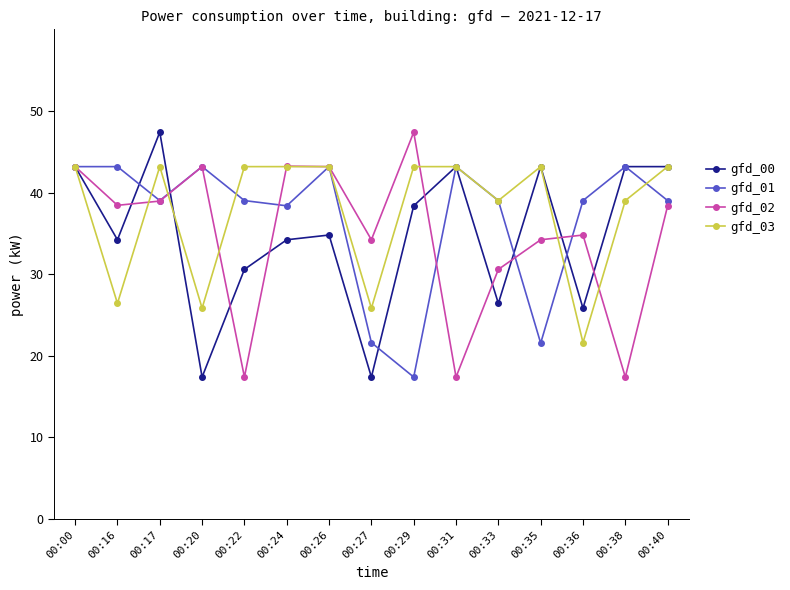

Which series has the largest total across all categories?

gfd_03